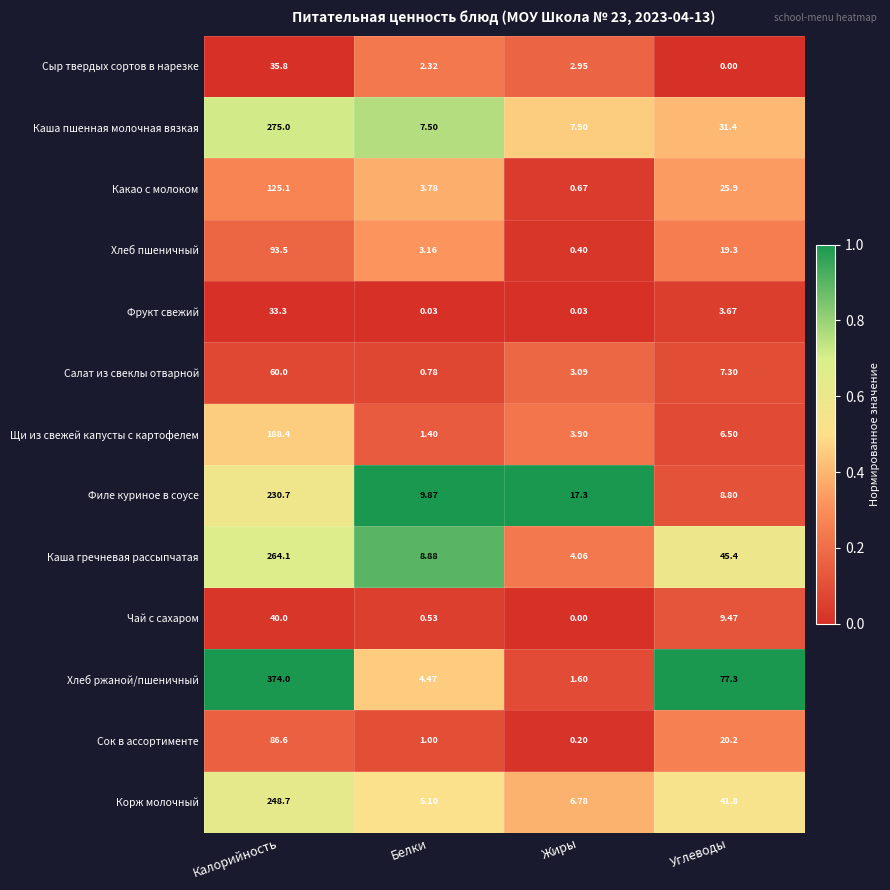

Which category has the highest value in the Корж молочный series?

Калорийность